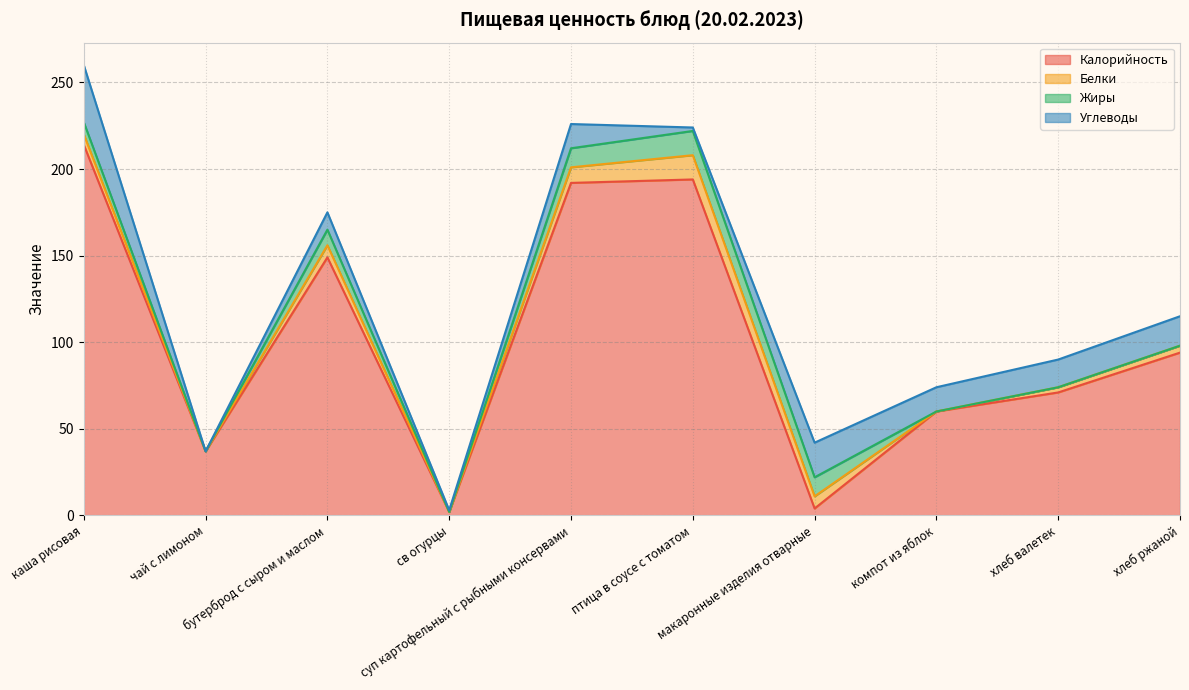

Reading left to right, extract all data points from this chart.

Калорийность: каша рисовая=214	чай с лимоном=37	бутерброд с сыром и маслом=149	св огурцы=2	суп картофельный с рыбными консервами=192	птица в соусе с томатом=194	макаронные изделия отварные=4	компот из яблок=60	хлеб валетек=71	хлеб ржаной=94
Белки: каша рисовая=6	чай с лимоном=0	бутерброд с сыром и маслом=7	св огурцы=0	суп картофельный с рыбными консервами=9	птица в соусе с томатом=14	макаронные изделия отварные=7	компот из яблок=0	хлеб валетек=3	хлеб ржаной=4
Жиры: каша рисовая=7	чай с лимоном=0	бутерброд с сыром и маслом=9	св огурцы=0	суп картофельный с рыбными консервами=11	птица в соусе с томатом=14	макаронные изделия отварные=11	компот из яблок=0	хлеб валетек=0	хлеб ржаной=0
Углеводы: каша рисовая=33	чай с лимоном=0	бутерброд с сыром и маслом=10	св огурцы=1	суп картофельный с рыбными консервами=14	птица в соусе с томатом=2	макаронные изделия отварные=20	компот из яблок=14	хлеб валетек=16	хлеб ржаной=17